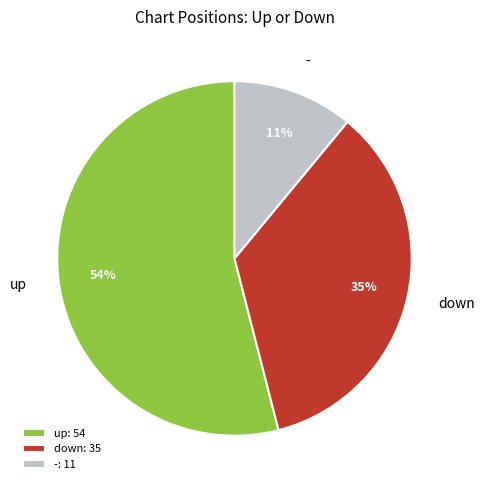

What percentage is the down slice, to the nearest percent?

35%